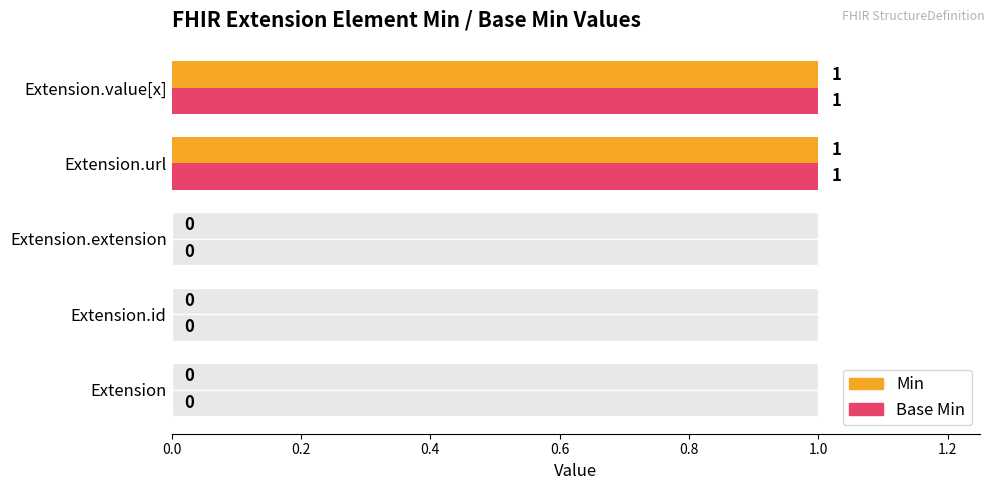

What is the difference between the maximum and second lowest values in the Min series?

1